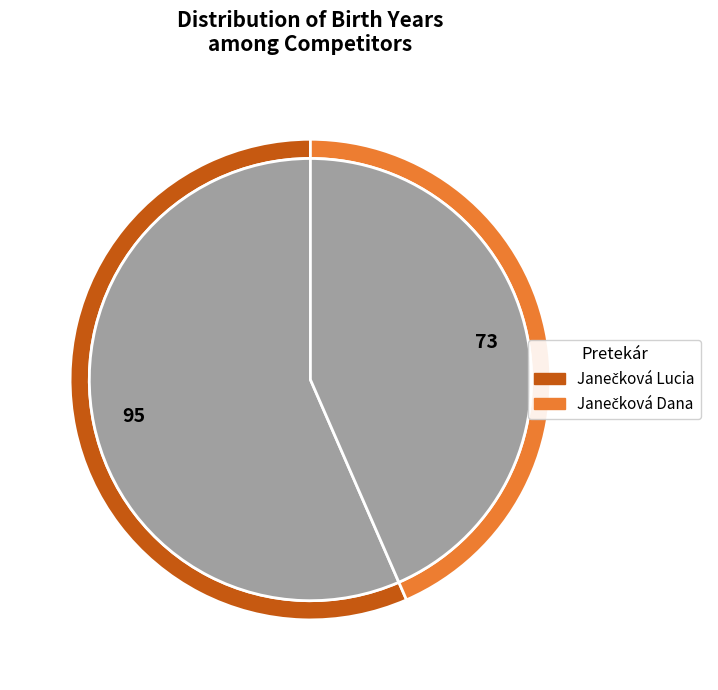

Count the number of slices in the pie.

2